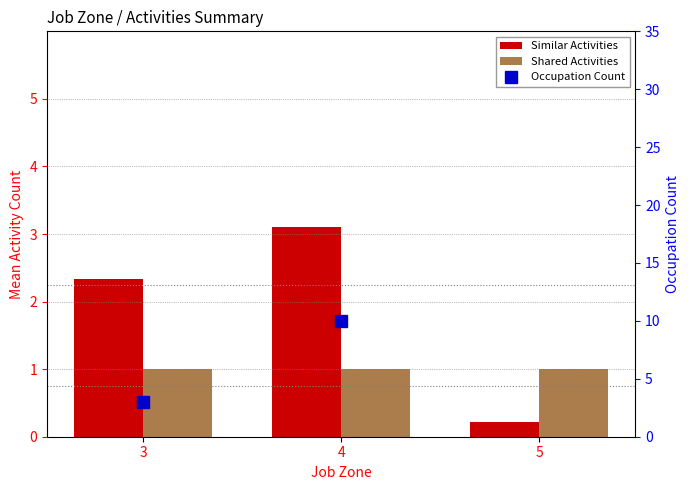

What is the maximum value for Similar Activities?

3.1